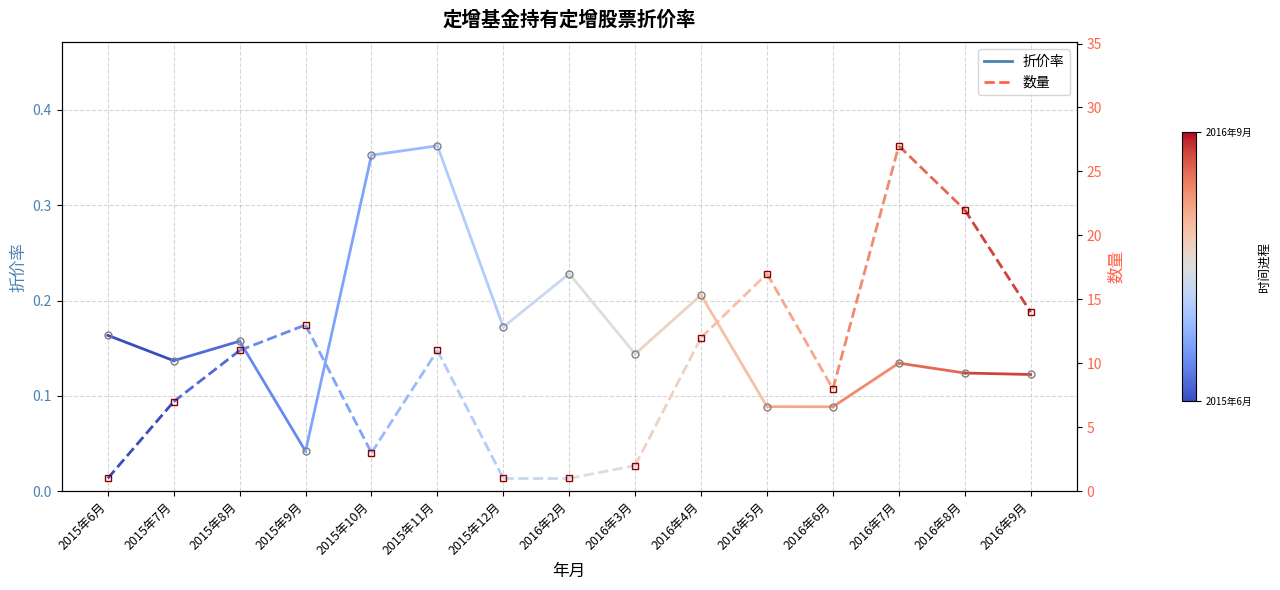

Does the chart display data point markers on the line(s)?

Yes